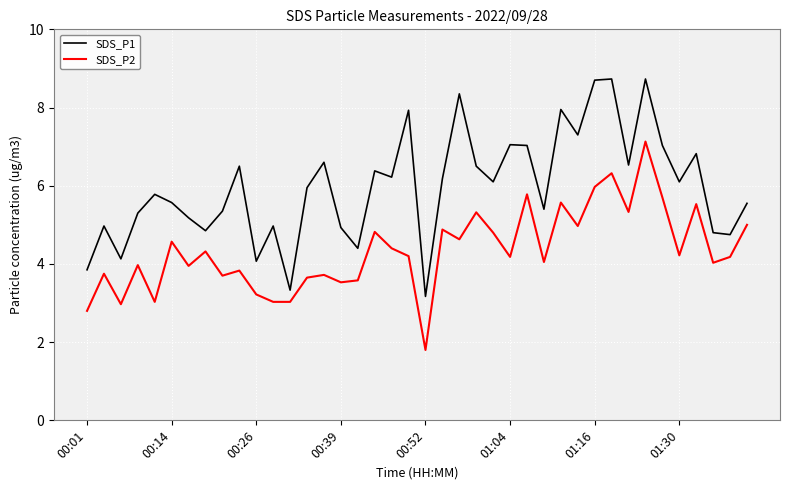

True or false: SDS_P2 and SDS_P1 intersect in this chart.

False